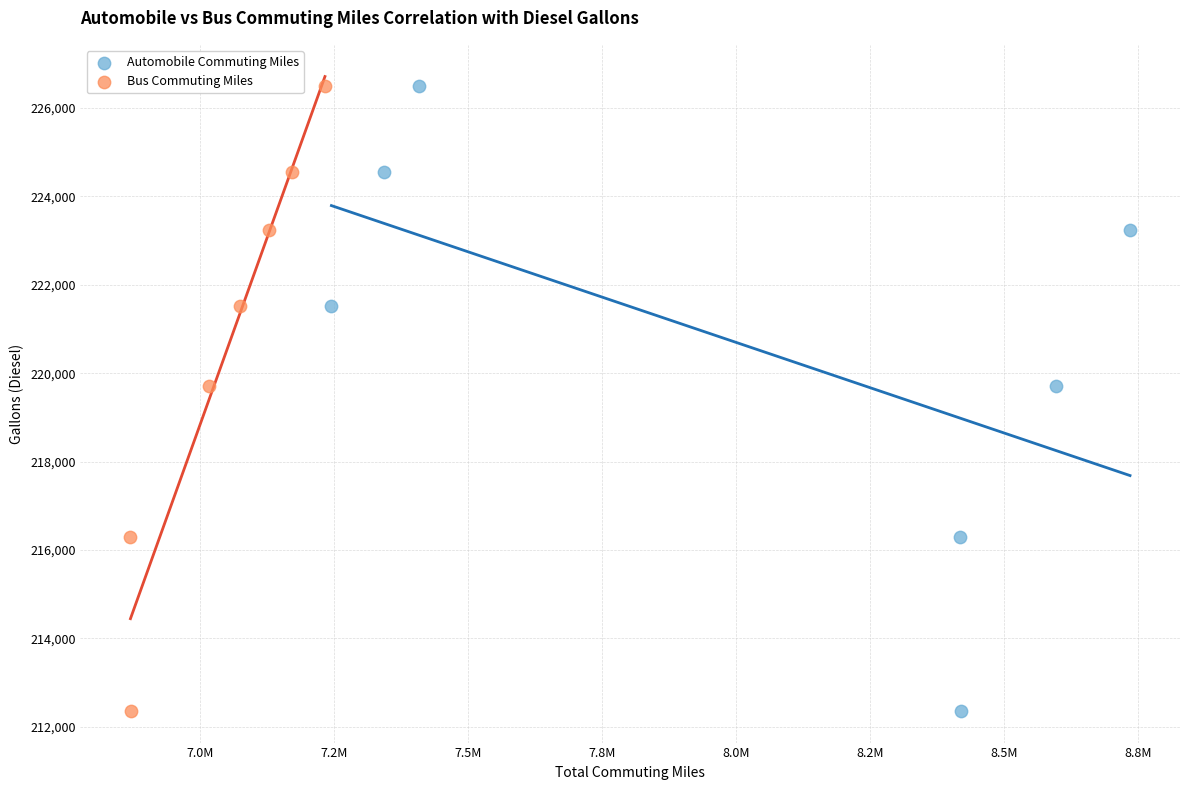

What are all the series names shown in the legend?

Automobile Commuting Miles, Bus Commuting Miles